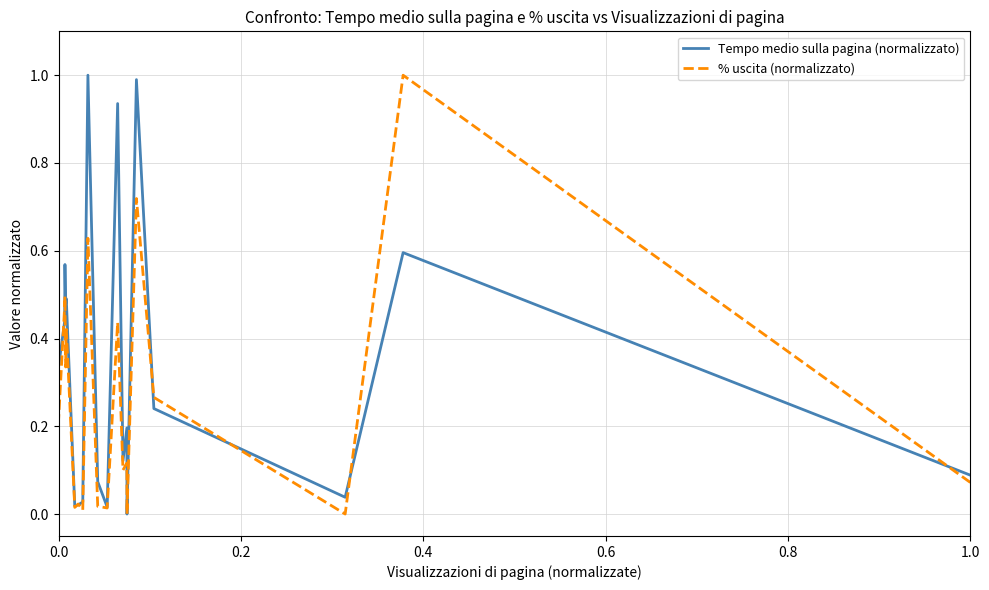

List the series in order of their peak value, highest first.

Tempo medio sulla pagina (normalizzato), % uscita (normalizzato)